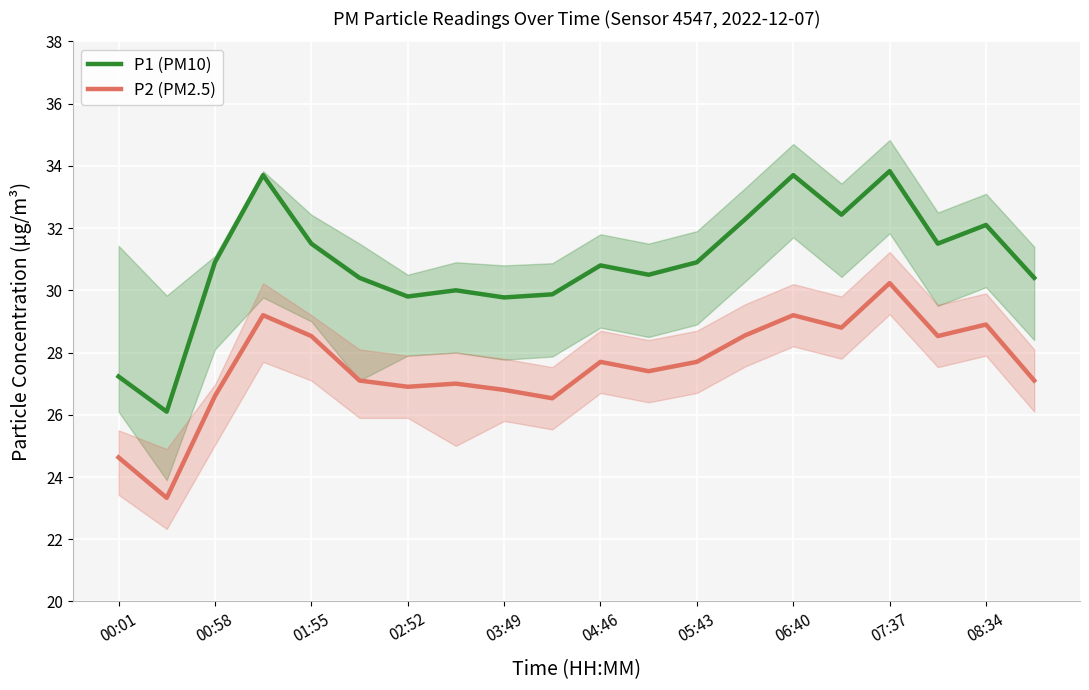

Which series has the largest range (max minus min)?

P1 (PM10)